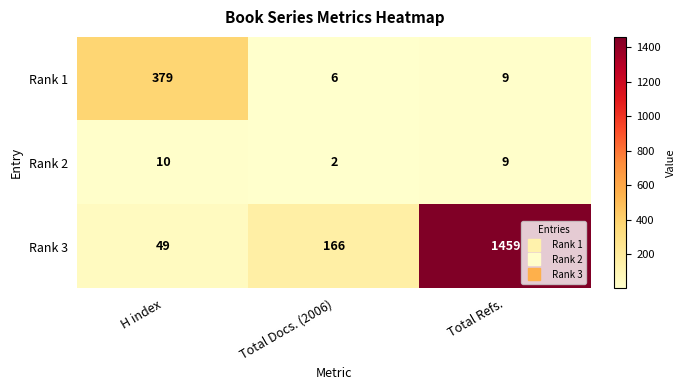

What is the sum of the Rank 2 values at H index and Total Docs. (2006)?

12